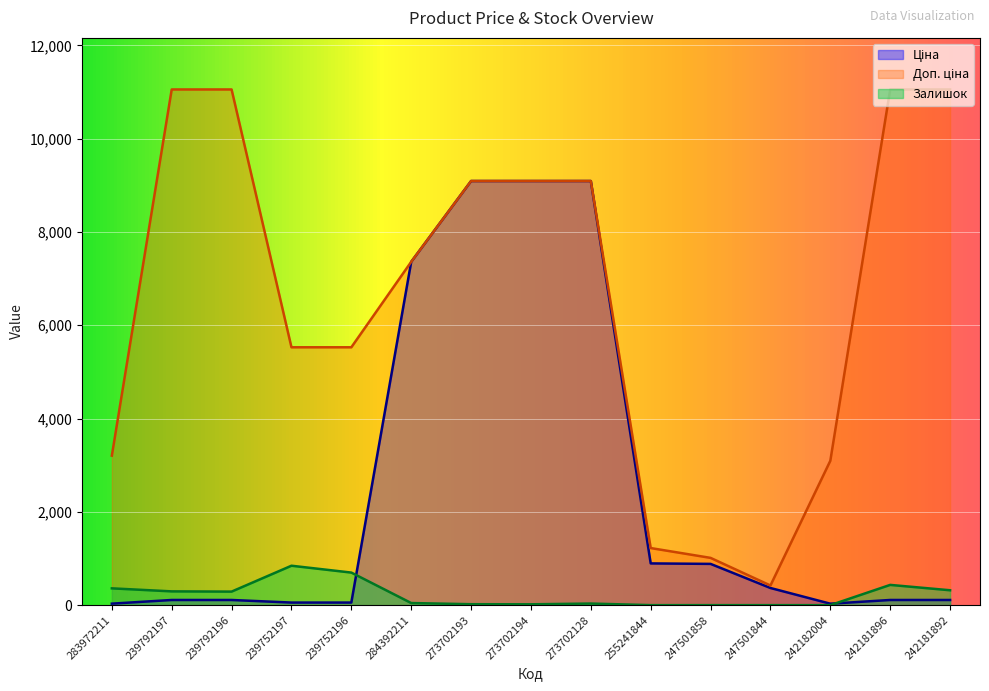

Between which two adjacent categories do Ціна and Залишок first intersect?

239752196 and 284392211